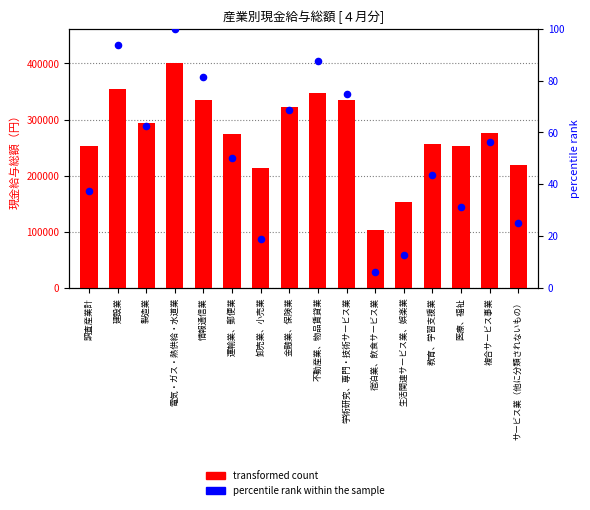

Is the value of transformed count at 宿泊業、飲食サービス業 greater than the value of percentile rank within the sample at 製造業?

Yes